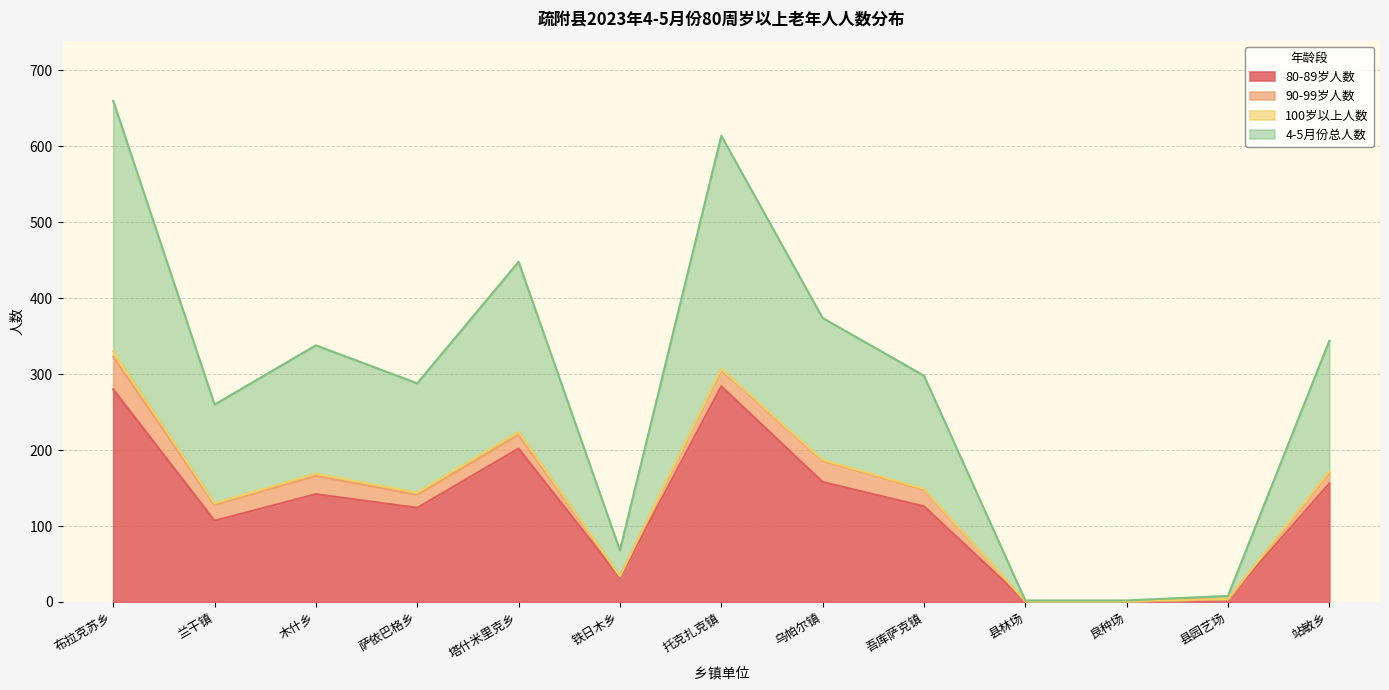

True or false: 80-89岁人数 has a value of 224 at 站敏乡.

False